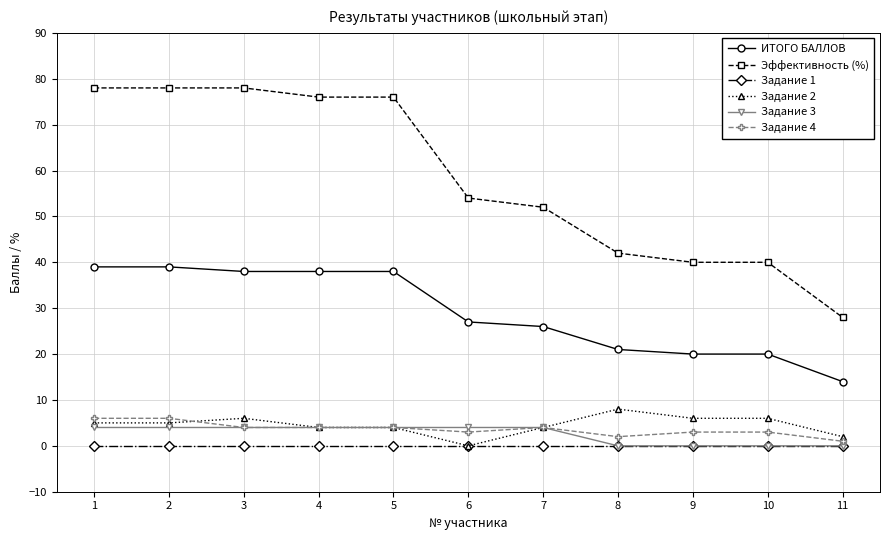

Which series has the largest total across all categories?

Эффективность (%)